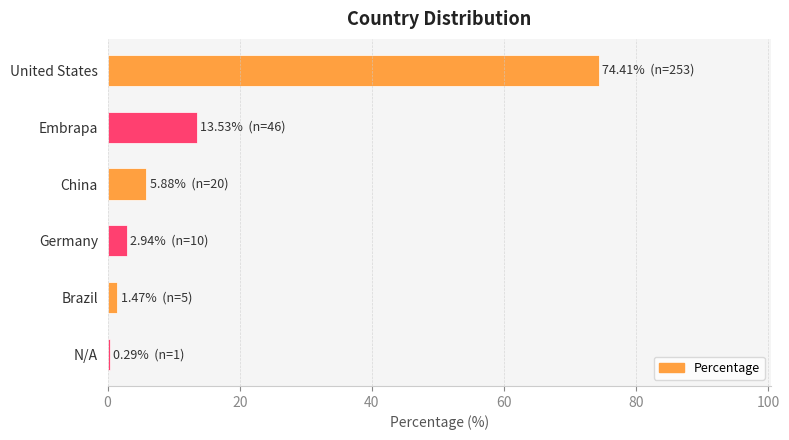

What is the maximum value shown in the chart?

74.4